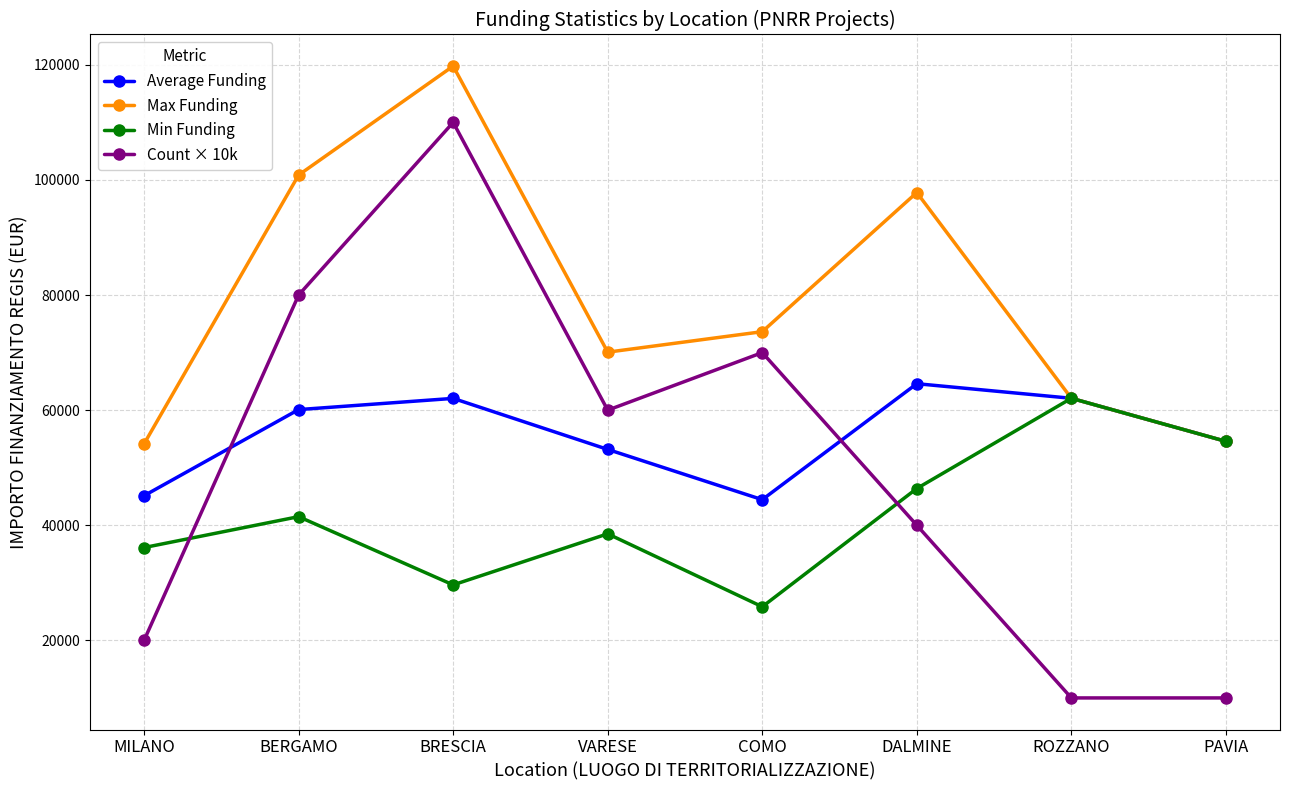

What is the spread (max minus min) of values at VARESE?

31564.4